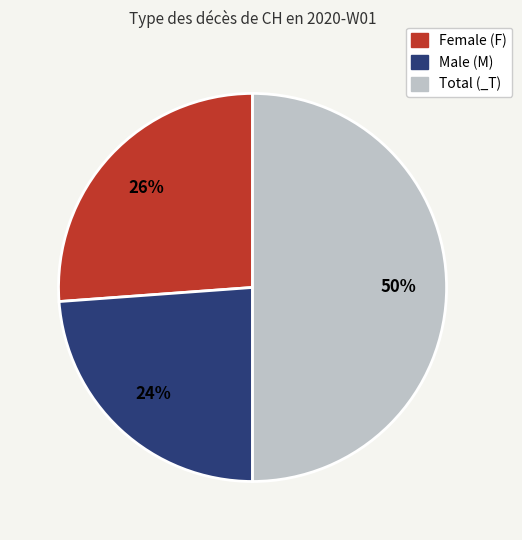

To the nearest percent, what is the difference between the largest and smallest slice percentages?

26%